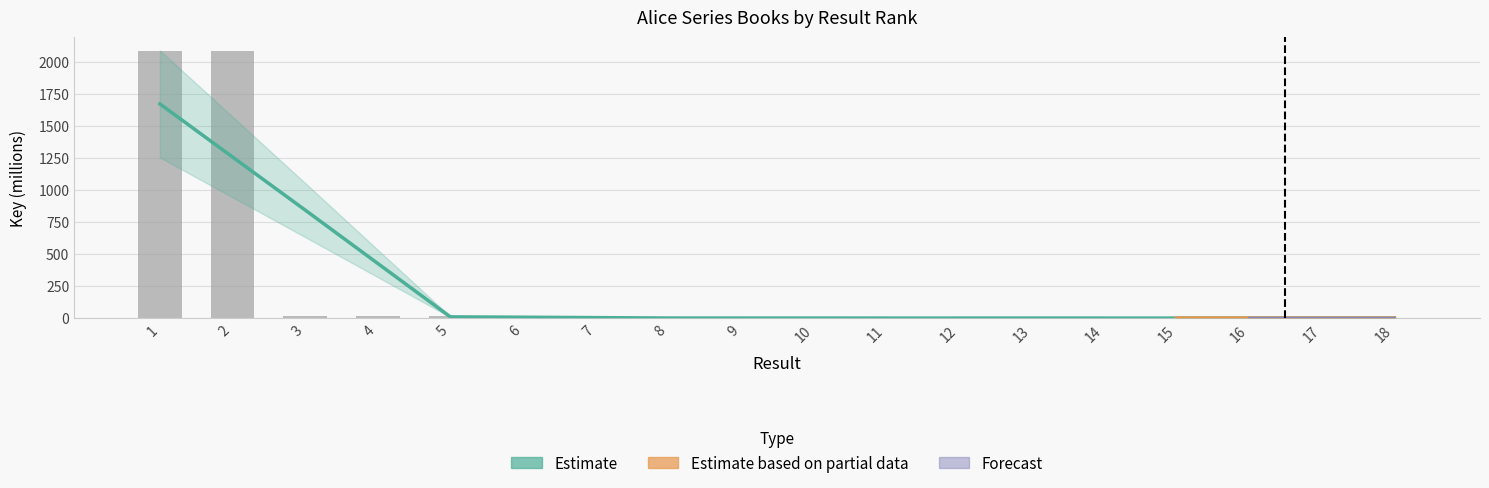

Is it true that the value at 8 is 1.4?

True